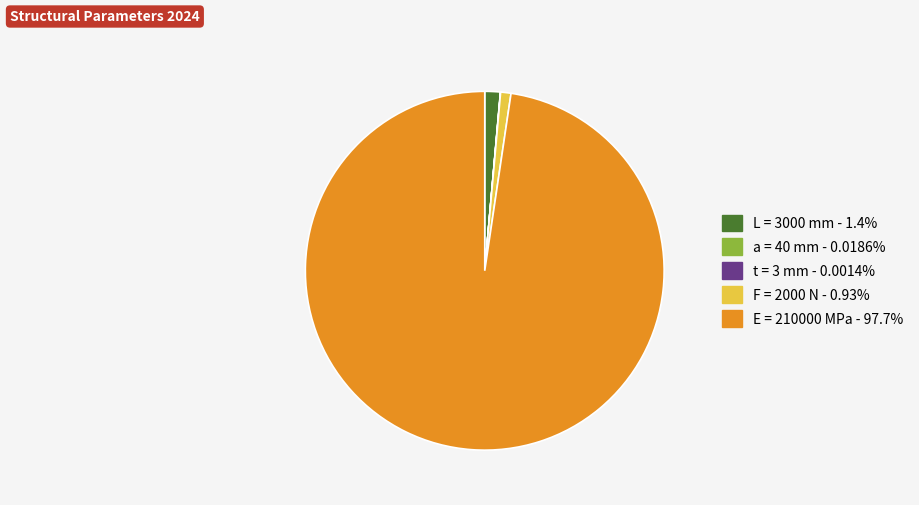

Do E = 210000 MPa - 97.7% and F = 2000 N - 0.93% together represent more than half of the pie?

Yes